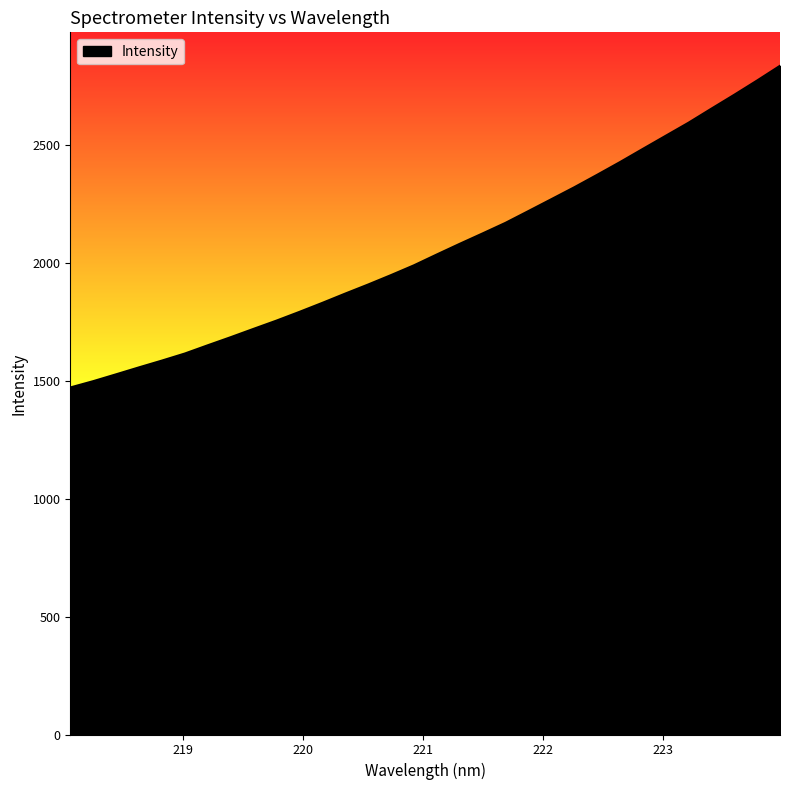

What is the smallest value displayed?

1471.8